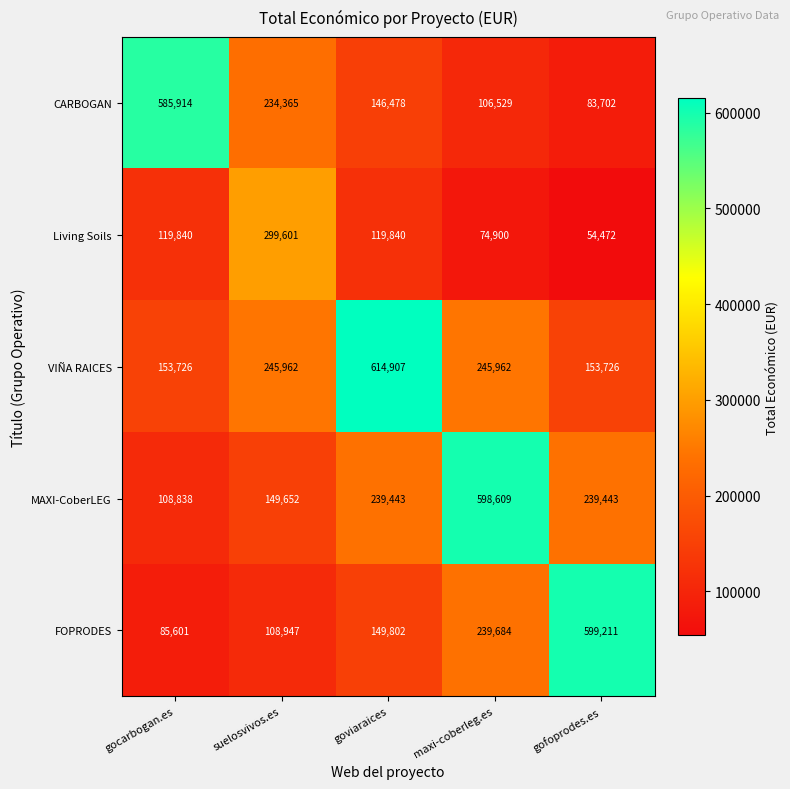

Reading right to left, extract all data points from this chart.

CARBOGAN: gofoprodes.es=83702	maxi-coberleg.es=106529	goviaraices=146478	suelosvivos.es=234365	gocarbogan.es=585914
Living Soils: gofoprodes.es=54472	maxi-coberleg.es=74900	goviaraices=119840	suelosvivos.es=299601	gocarbogan.es=119840
VIÑA RAICES: gofoprodes.es=153726	maxi-coberleg.es=245962	goviaraices=614907	suelosvivos.es=245962	gocarbogan.es=153726
MAXI-CoberLEG: gofoprodes.es=239443	maxi-coberleg.es=598609	goviaraices=239443	suelosvivos.es=149652	gocarbogan.es=108838
FOPRODES: gofoprodes.es=599211	maxi-coberleg.es=239684	goviaraices=149802	suelosvivos.es=108947	gocarbogan.es=85601